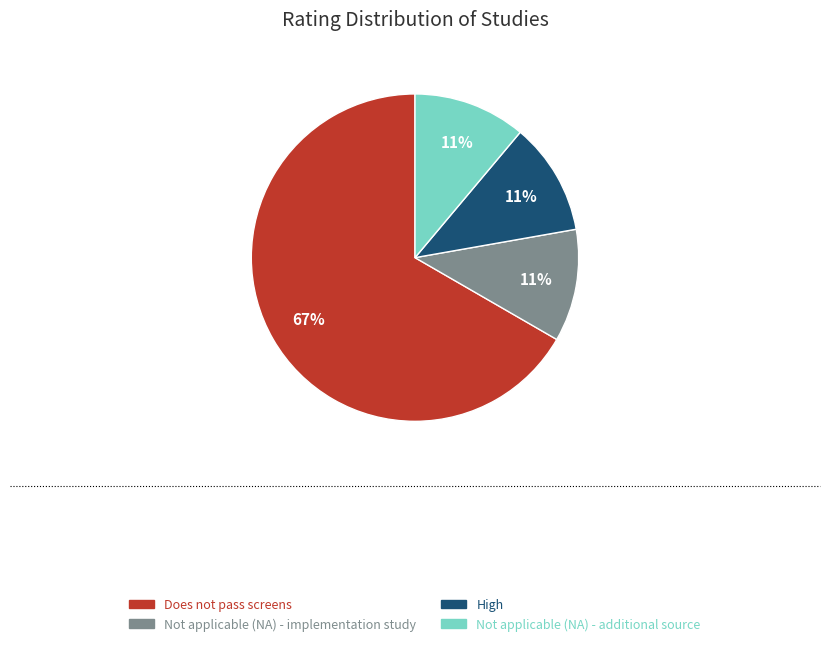

How many slices are in this pie chart?

4